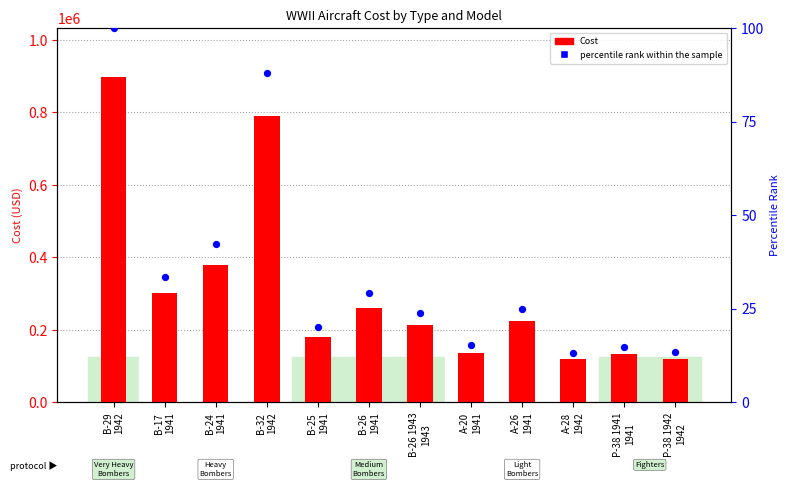

At how many categories does at least one series exceed 391492?

2